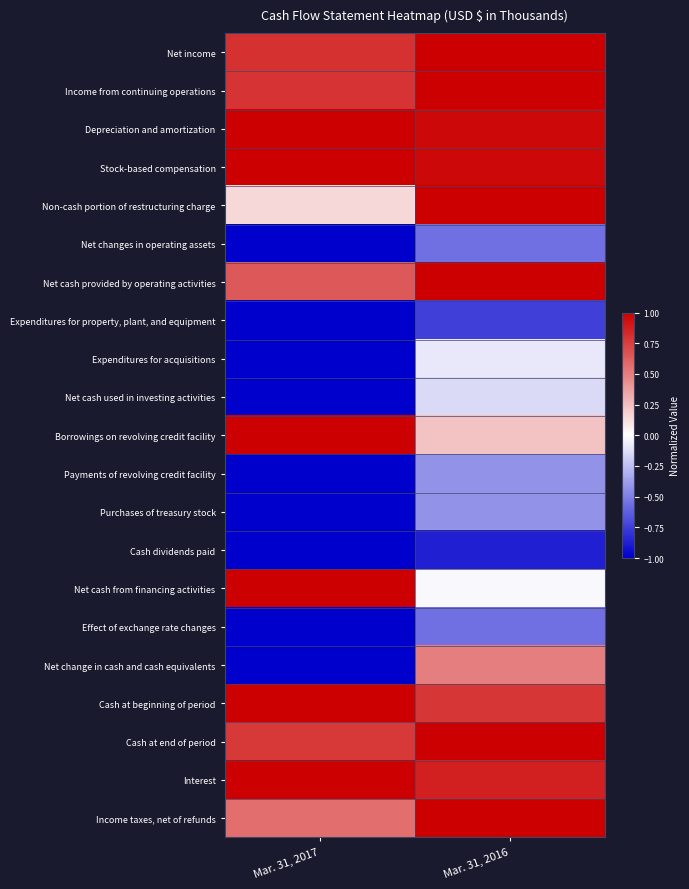

Which label corresponds to the largest value in the chart?

Mar. 31, 2016